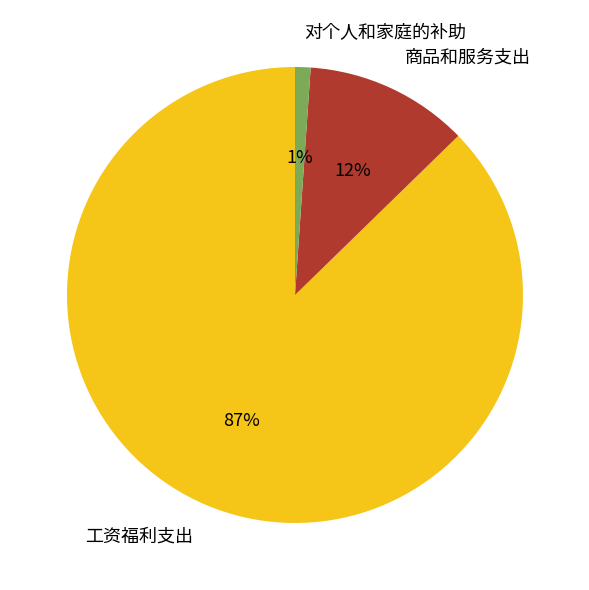

Rank the categories by value from lowest to highest.

对个人和家庭的补助, 商品和服务支出, 工资福利支出